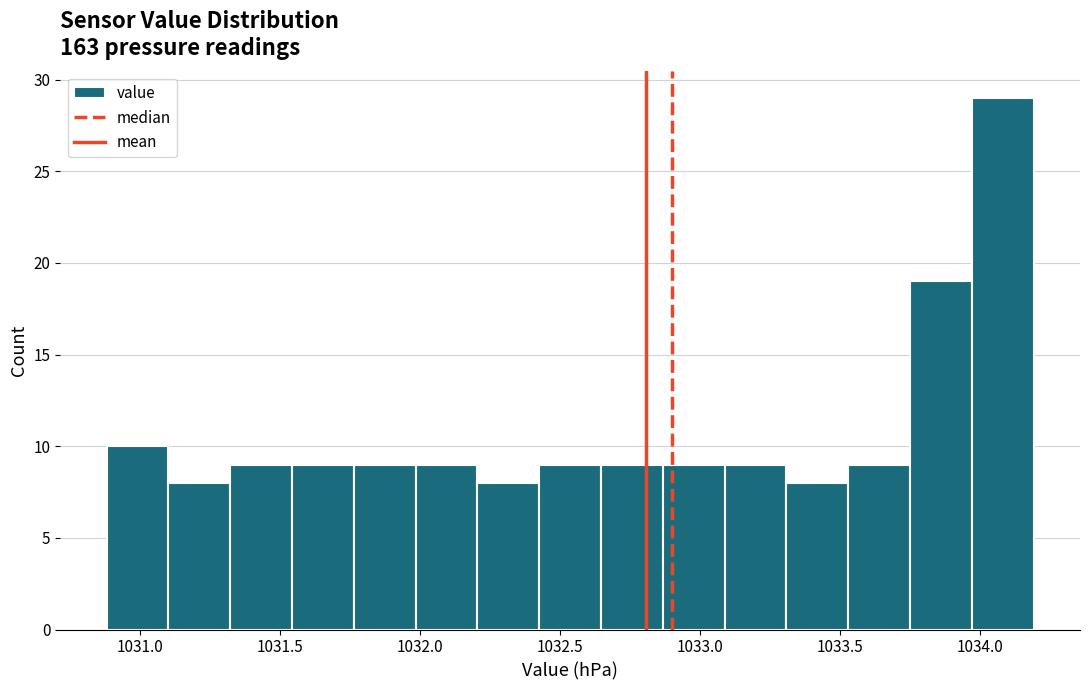

How tall is the bar that spans 1031.10 to 1031.30 on the x-axis? Neither the bar edges nor the heights are printed on the chart, so give them approximately, as read against the axes.

8